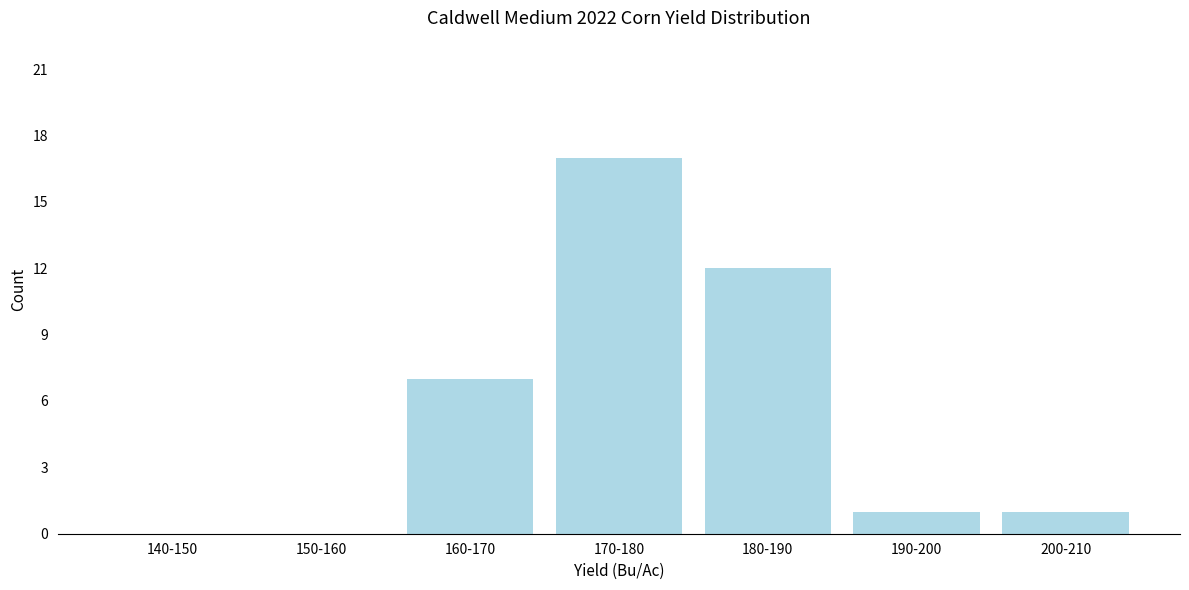

Reading right to left, what are all the values shown in this chart?

200-210=1	190-200=1	180-190=12	170-180=17	160-170=7	150-160=0	140-150=0